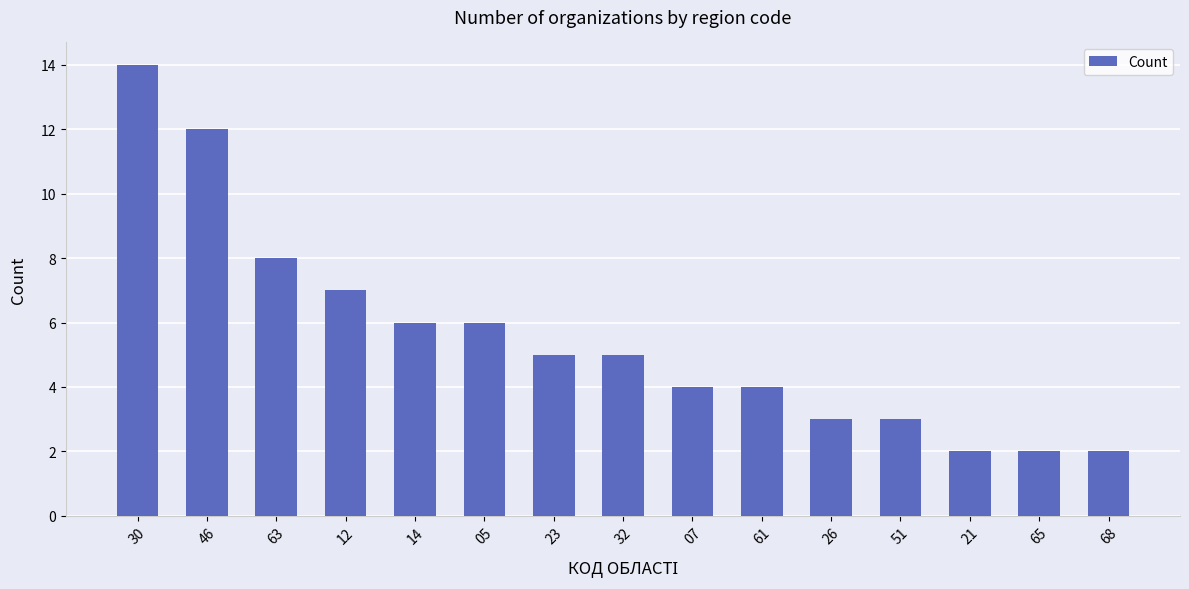

What is the label of the 4th bar from the right?

51